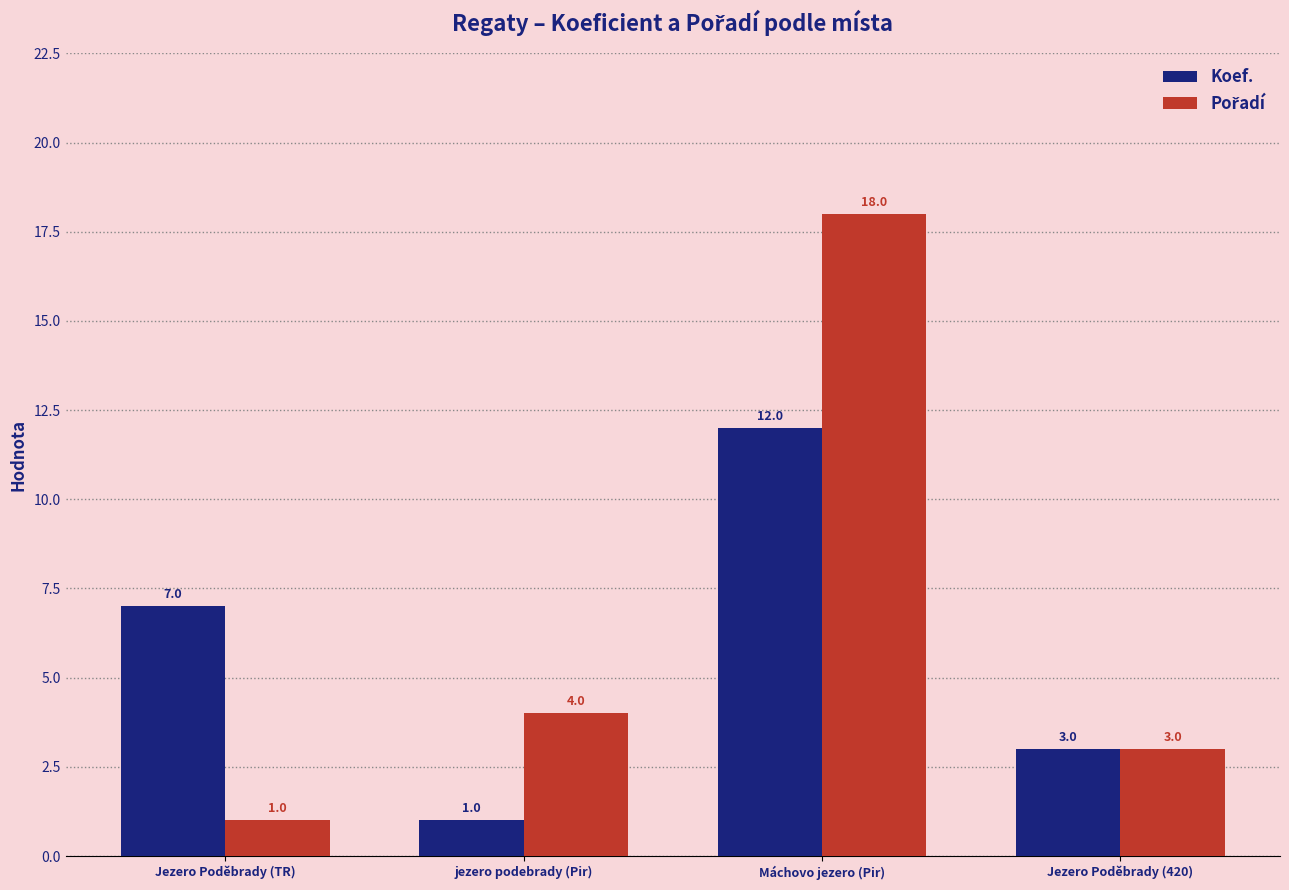

Count the number of data series in this chart.

2